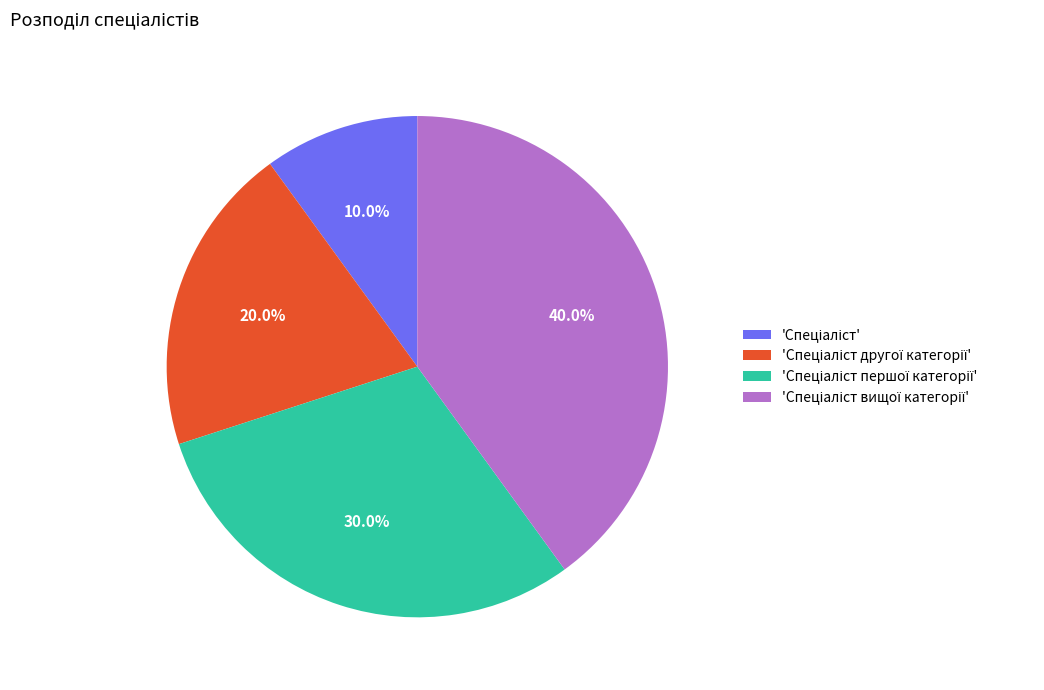

Is there any slice that represents more than half of the pie?

No